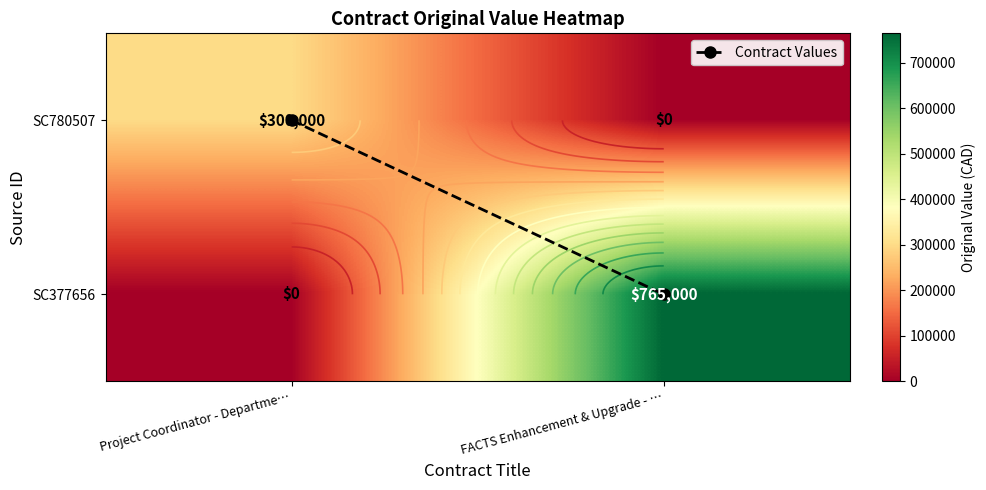

List the series in order of their peak value, highest first.

SC377656, SC780507, Contract Values